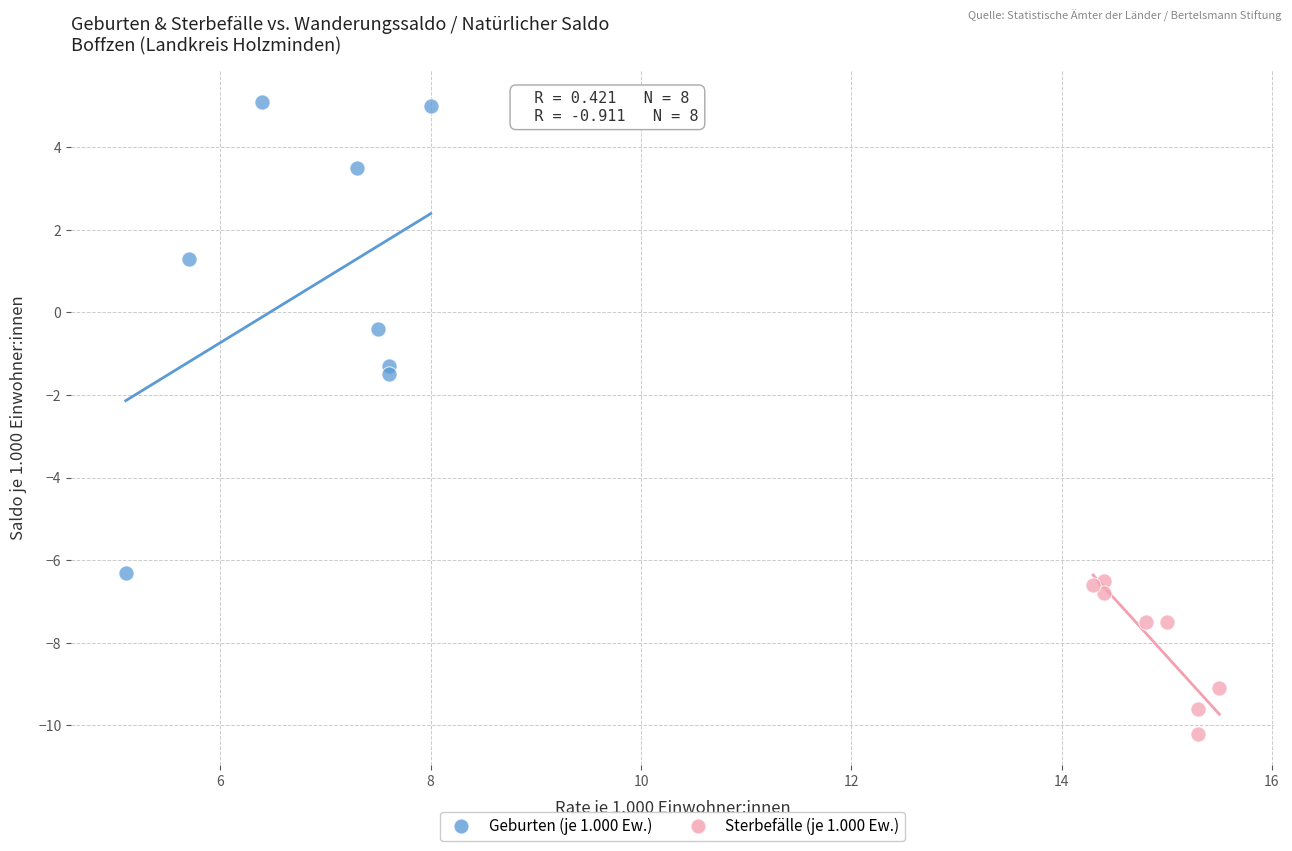

Which series has the largest Y range (max minus min)?

Geburten (je 1.000 Ew.)